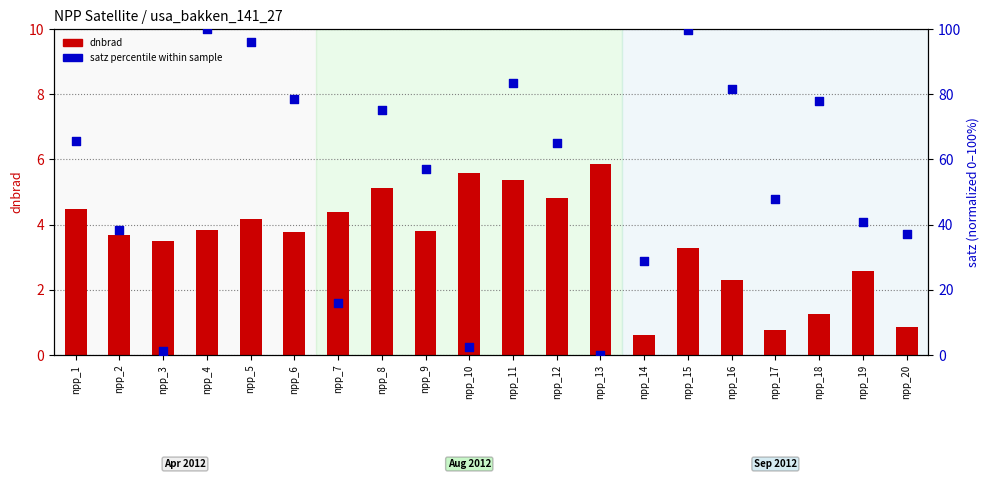

Which series has the largest total across all categories?

satz percentile